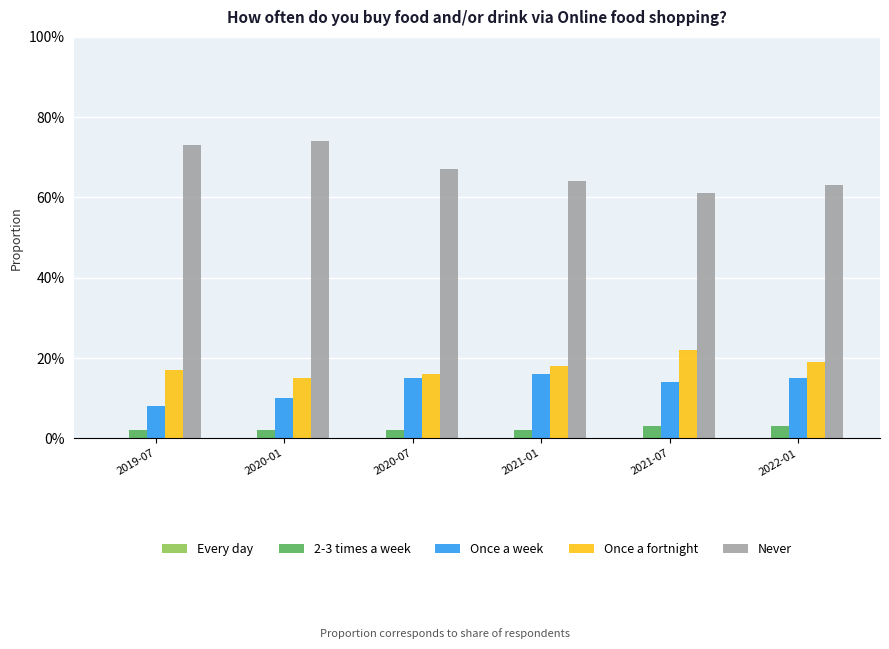

Which series has the largest total across all categories?

Never